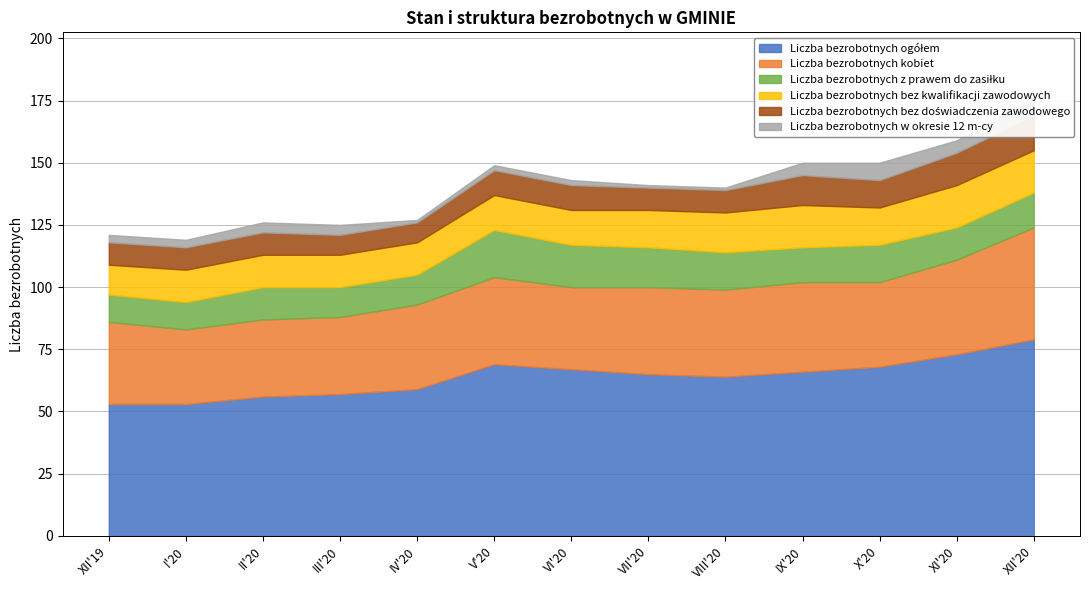

What is the smallest value displayed?

1